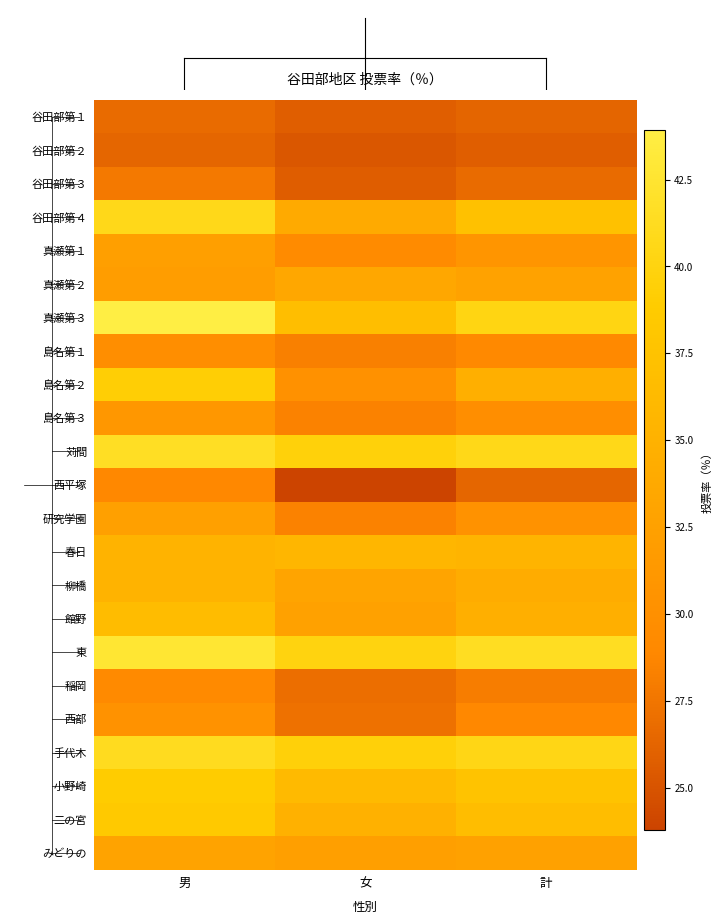

Reading left to right, what are all the values shown in this chart?

谷田部第１: 男=26.7	女=25.8	計=26.3
谷田部第２: 男=26.3	女=25.3	計=25.8
谷田部第３: 男=27.7	女=25.7	計=26.8
谷田部第４: 男=40.7	女=33.9	計=37.3
真瀬第１: 男=32.4	女=29.3	計=30.9
真瀬第２: 男=32.0	女=33.4	計=32.7
真瀬第３: 男=43.9	女=36.8	計=40.3
島名第１: 男=29.8	女=28.3	計=29.1
島名第２: 男=39.2	女=30.3	計=34.6
島名第３: 男=31.1	女=28.5	計=29.8
苅間: 男=41.6	女=39.7	計=40.6
西平塚: 男=29.0	女=23.8	計=26.3
研究学園: 男=32.4	女=28.5	計=30.4
春日: 男=35.2	女=35.7	計=35.4
柳橋: 男=35.2	女=33.1	計=34.2
館野: 男=36.7	女=32.5	計=34.6
東: 男=42.7	女=40.0	計=41.4
稲岡: 男=29.2	女=27.0	計=28.1
西部: 男=30.4	女=27.2	計=28.9
手代木: 男=41.2	女=39.6	計=40.4
小野崎: 男=38.9	女=36.3	計=37.6
二の宮: 男=38.4	女=34.9	計=36.7
みどりの: 男=32.9	女=32.3	計=32.6